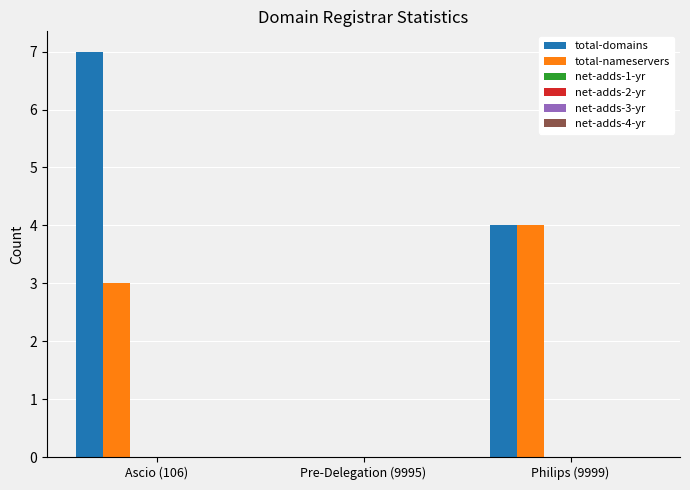

Which series has the largest total across all categories?

total-domains